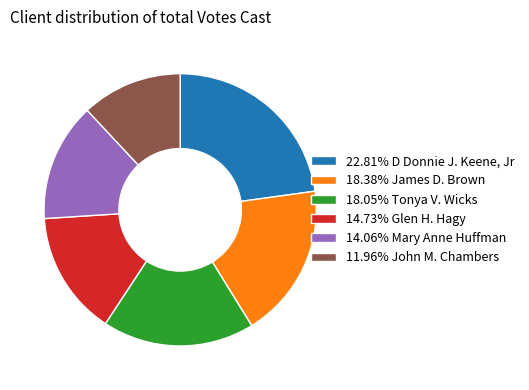

Is there a majority slice in this chart?

No